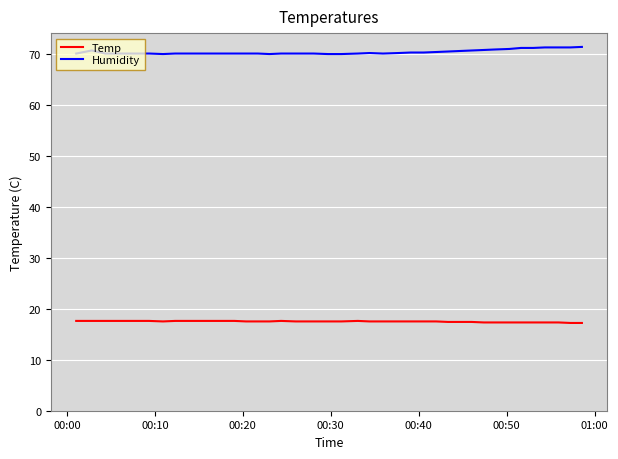

Which series has the largest total across all categories?

Humidity